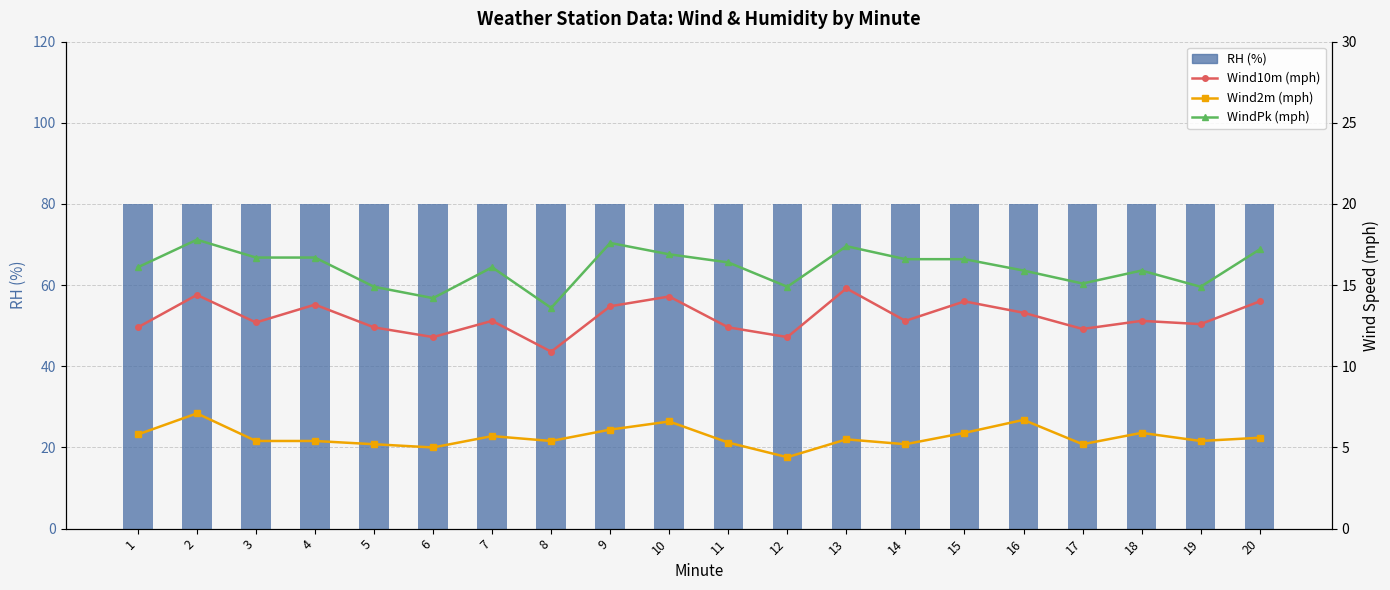

How many groups of bars are there?

20